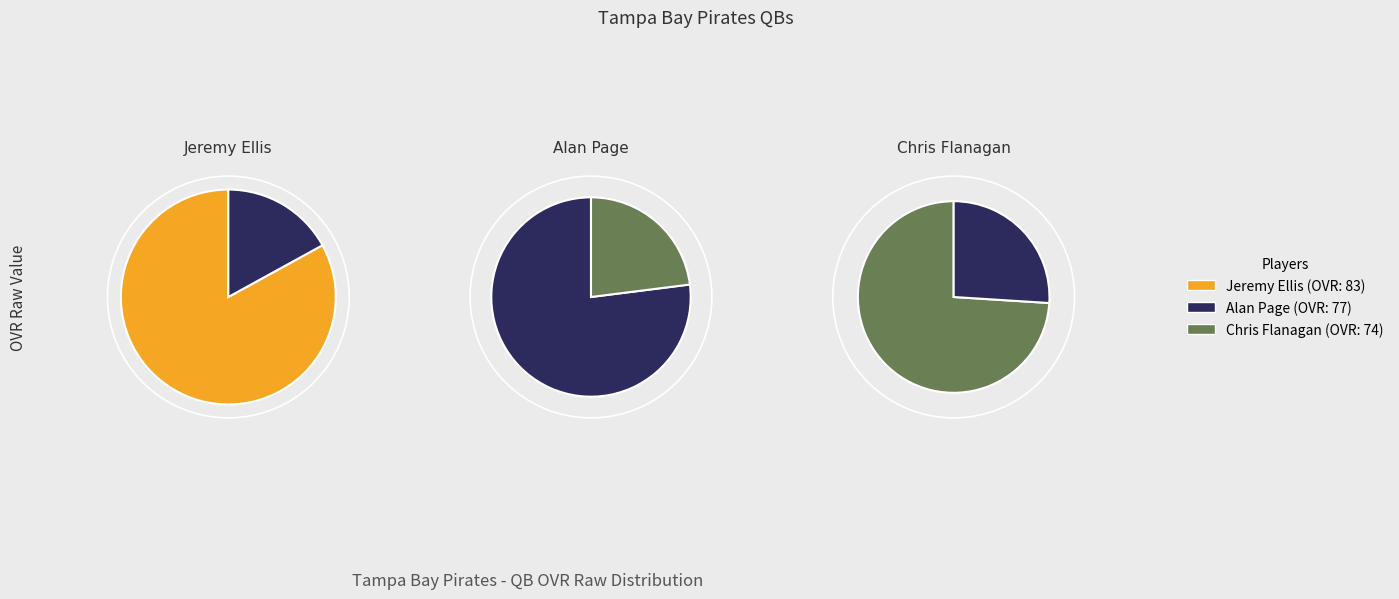

Is Alan Page the majority of the pie?

No